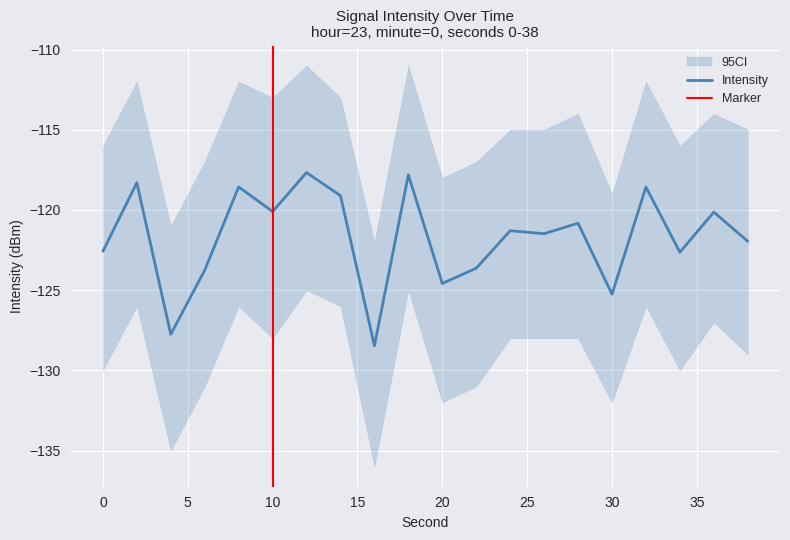

Reading left to right, transcribe all the data shown in this chart.

0=-122.6	2=-118.3	4=-127.8	6=-123.8	8=-118.6	10=-120.1	12=-117.7	14=-119.1	16=-128.5	18=-117.8	20=-124.6	22=-123.6	24=-121.3	26=-121.5	28=-120.8	30=-125.2	32=-118.6	34=-122.6	36=-120.1	38=-122.0